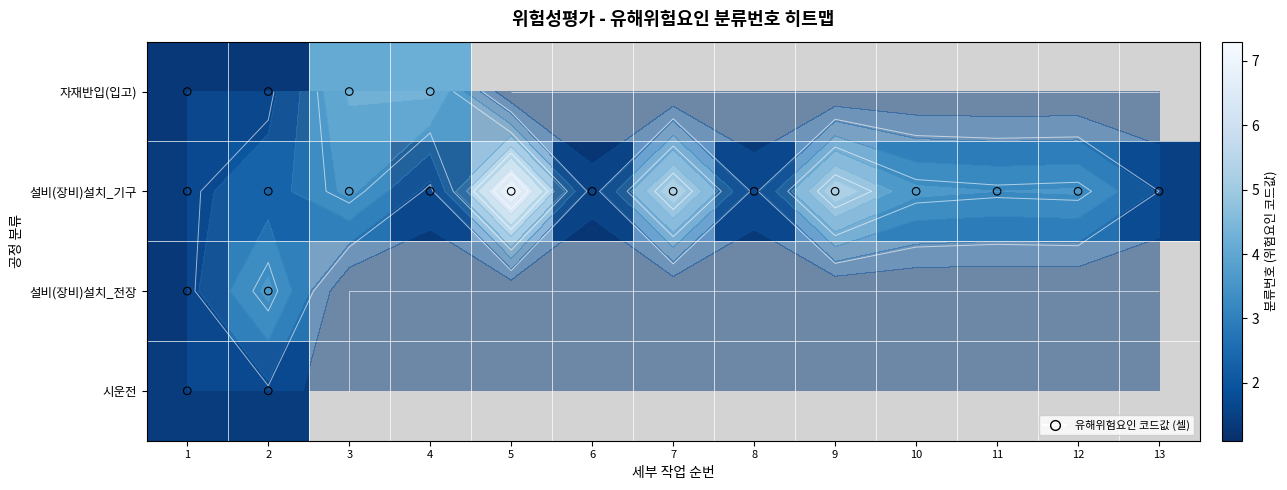

How many values in the 설비(장비)설치_기구 series are below 3?

6